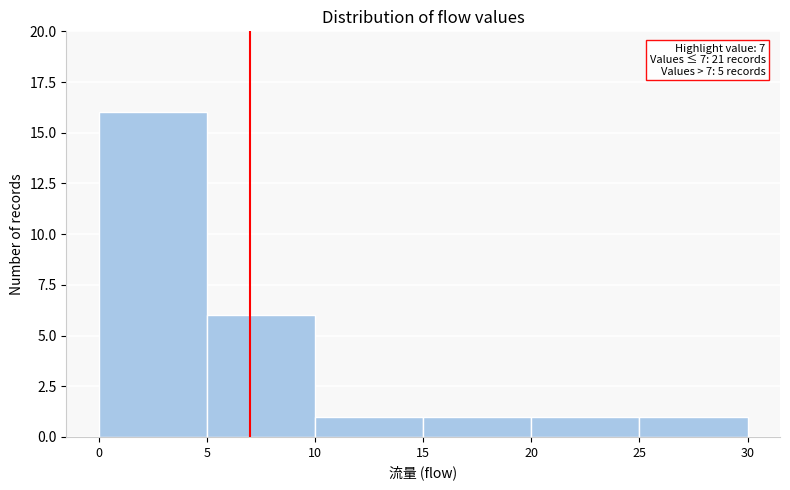

Which range on the x-axis has the tallest bar?

0 to 5